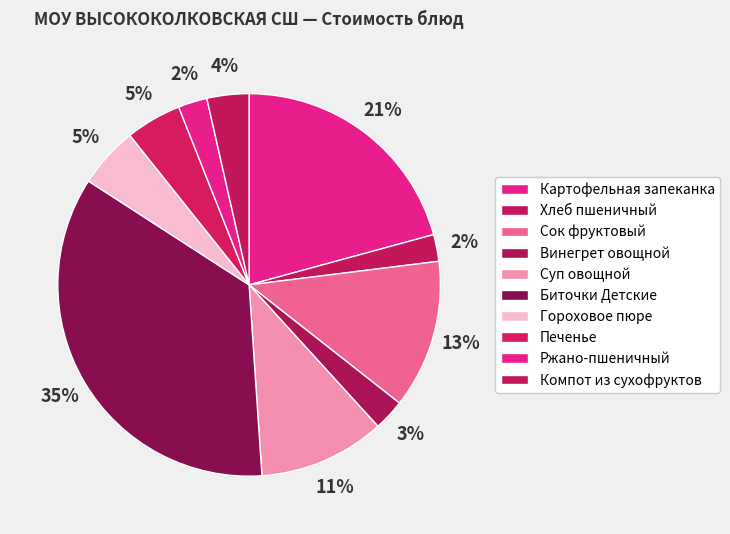

How many slices are in this pie chart?

10